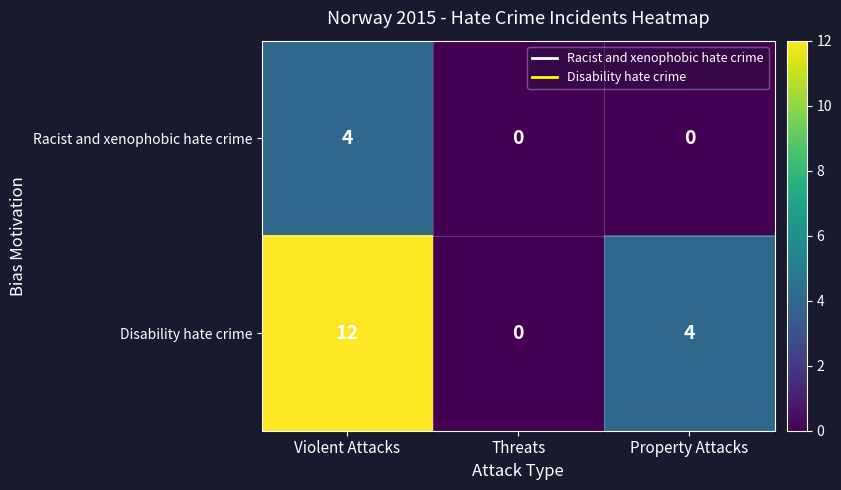

The Racist and xenophobic hate crime series shows 3 at Threats. True or false?

False